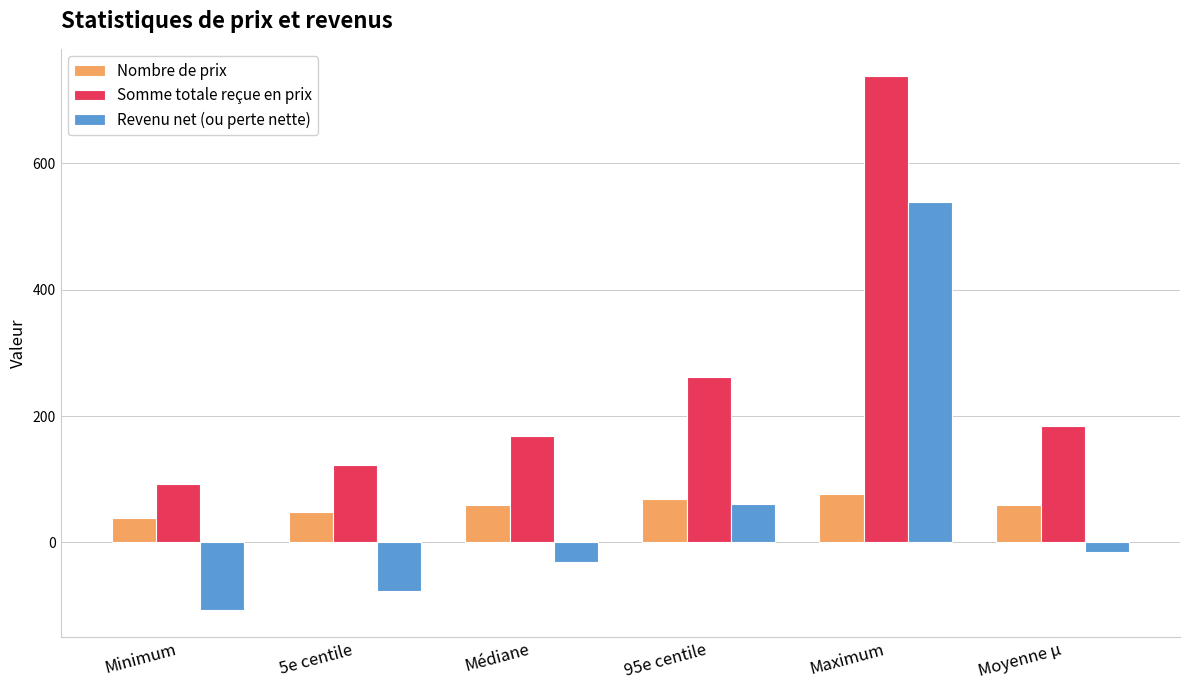

At Médiane, list the series in order from smallest to largest.

Revenu net (ou perte nette), Nombre de prix, Somme totale reçue en prix